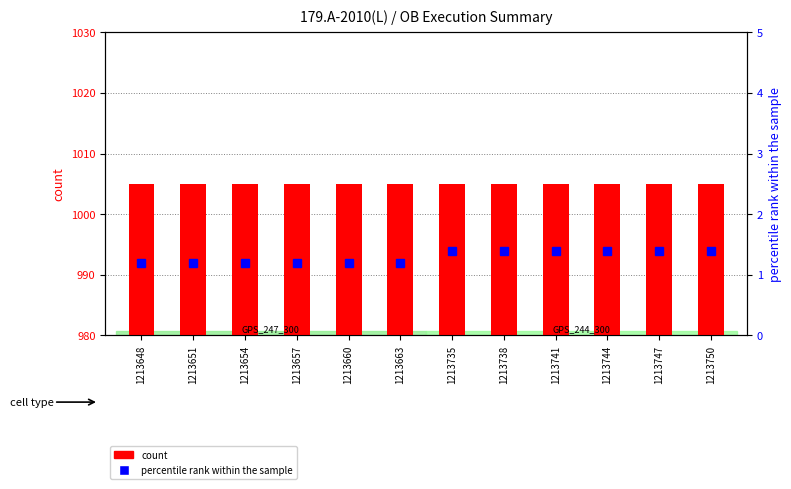

Between 1213648 and 1213735, which series saw the biggest shift?

percentile rank within the sample